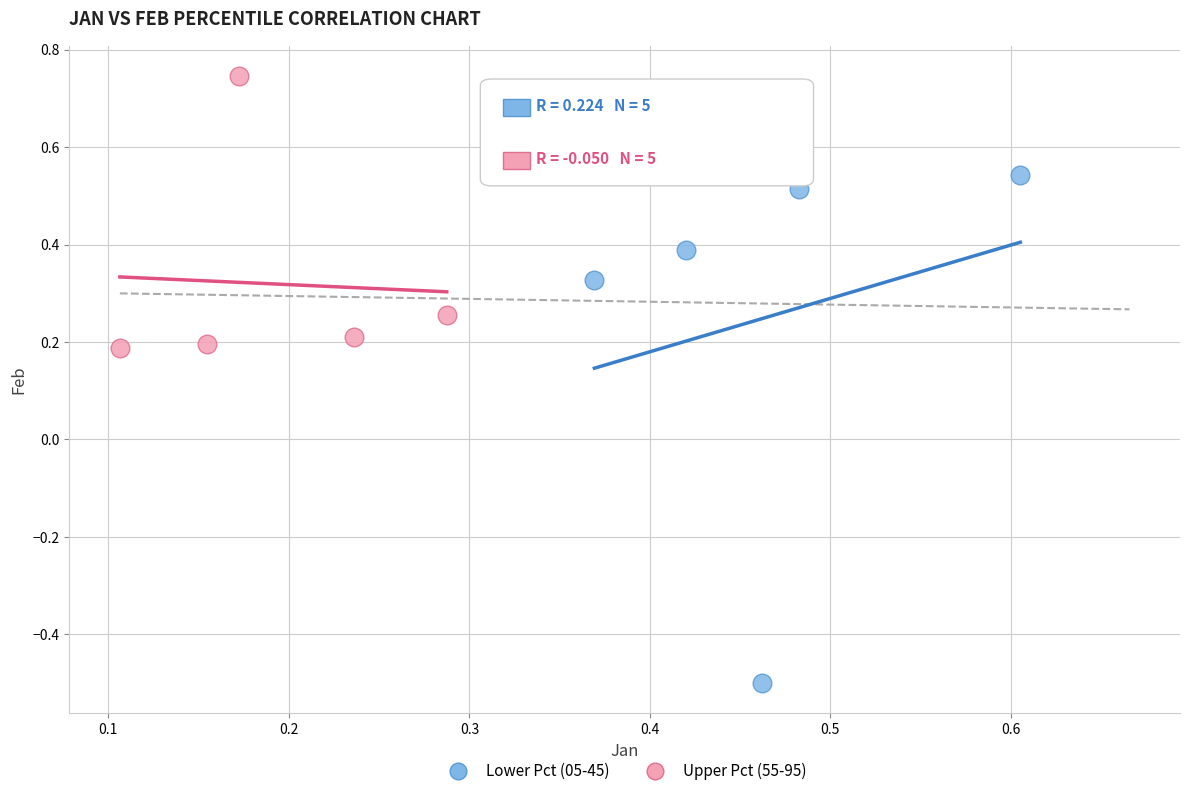

Which series reaches the minimum Y coordinate?

Lower Pct (05-45)